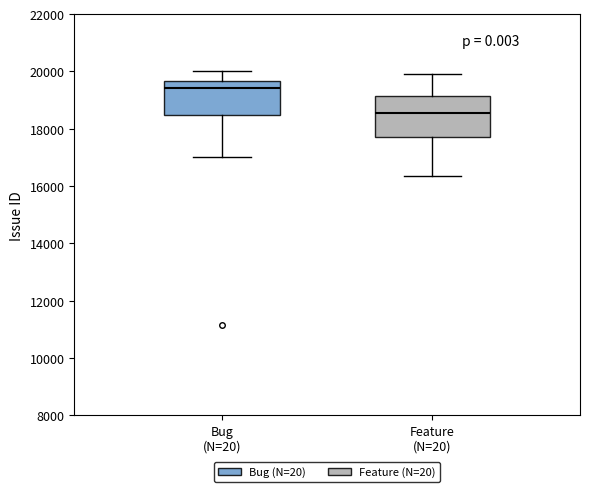

Where does the upper whisker of the box for Bug (N=20) end on the y-axis? The values are not printed on the chart, so give them approximately, as read against the axis.

20000